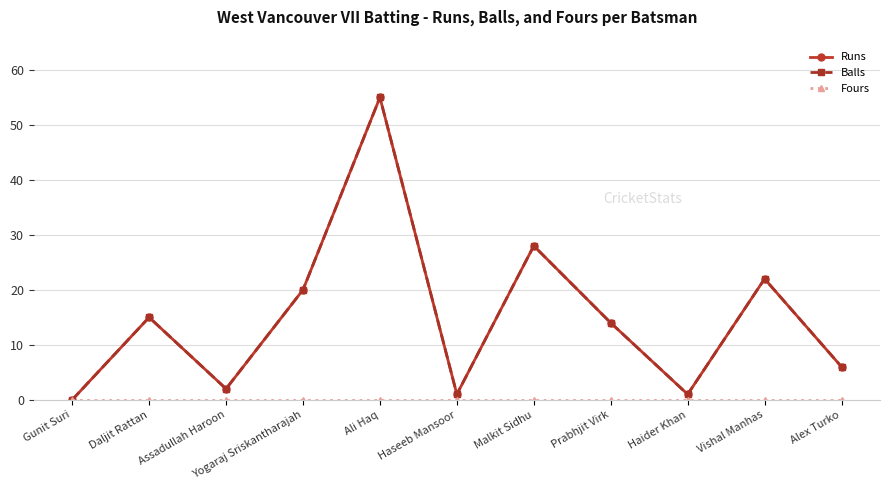

Reading right to left, list all the values displayed in this chart.

Runs: Alex Turko=6	Vishal Manhas=22	Haider Khan=1	Prabhjit Virk=14	Malkit Sidhu=28	Haseeb Mansoor=1	Ali Haq=55	Yogaraj Sriskantharajah=20	Assadullah Haroon=2	Daljit Rattan=15	Gunit Suri=0
Balls: Alex Turko=6	Vishal Manhas=22	Haider Khan=1	Prabhjit Virk=14	Malkit Sidhu=28	Haseeb Mansoor=1	Ali Haq=55	Yogaraj Sriskantharajah=20	Assadullah Haroon=2	Daljit Rattan=15	Gunit Suri=0
Fours: Alex Turko=0	Vishal Manhas=0	Haider Khan=0	Prabhjit Virk=0	Malkit Sidhu=0	Haseeb Mansoor=0	Ali Haq=0	Yogaraj Sriskantharajah=0	Assadullah Haroon=0	Daljit Rattan=0	Gunit Suri=0